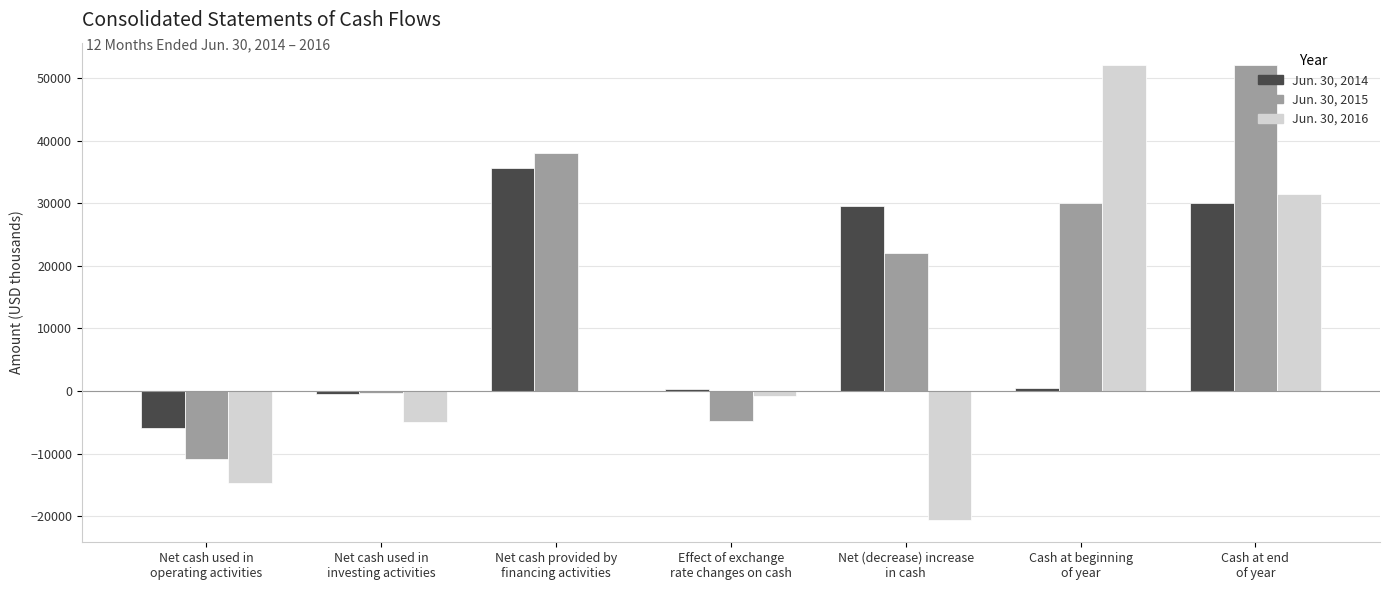

Count the number of data series in this chart.

3